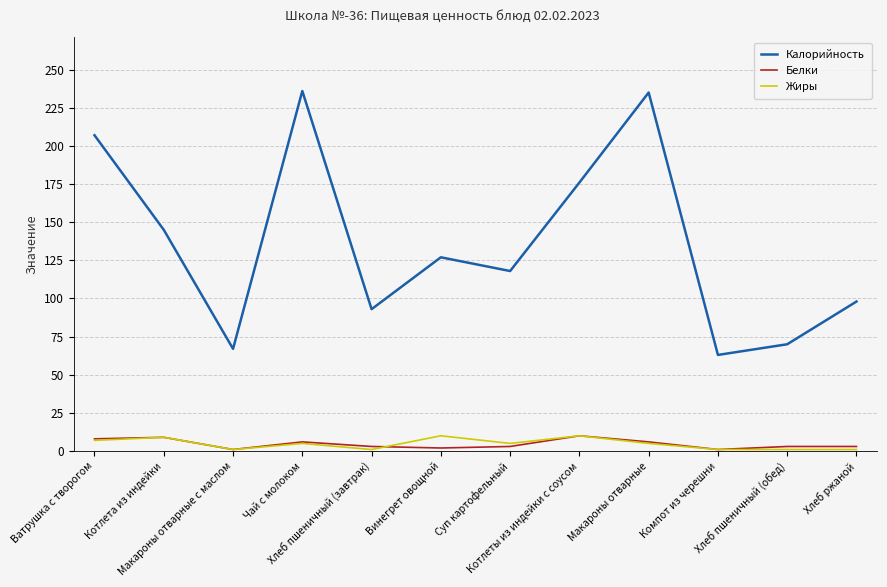

True or false: Белки and Калорийность intersect in this chart.

False